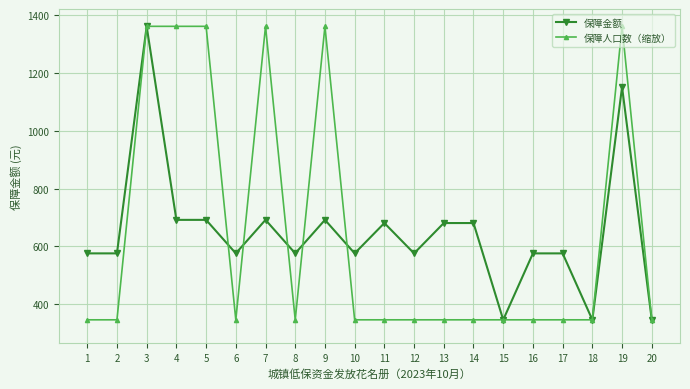

Where is the first local maximum for 保障金额?

3